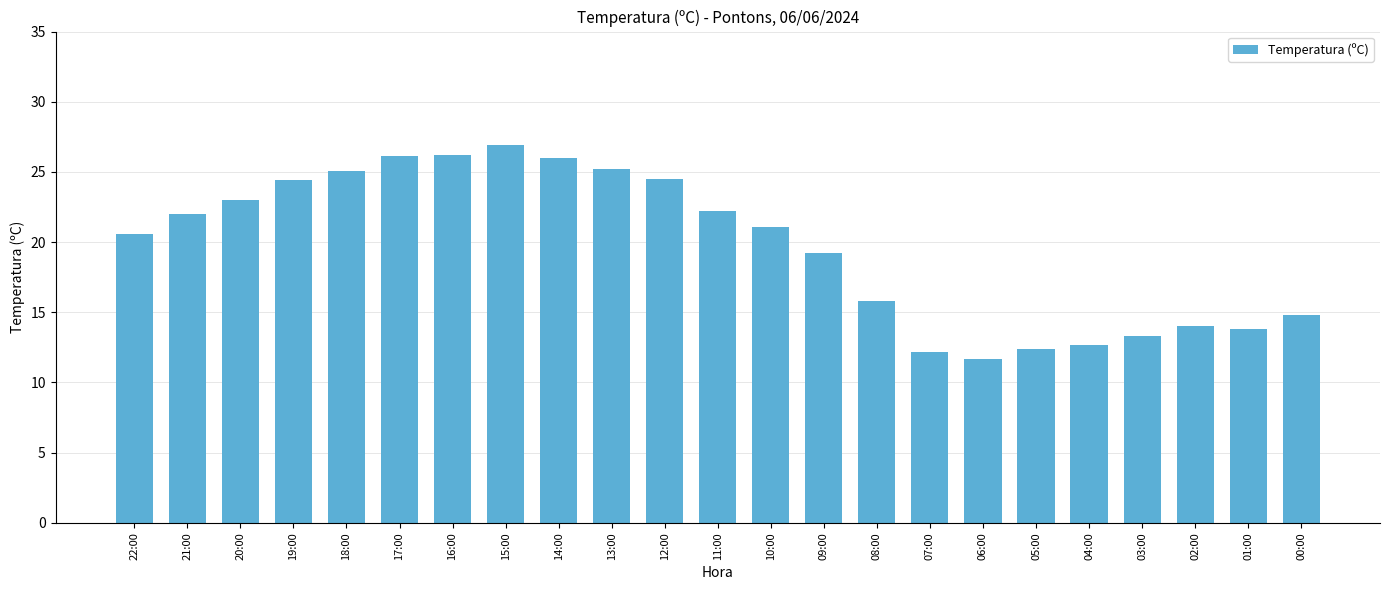

Are the bars horizontal?

No